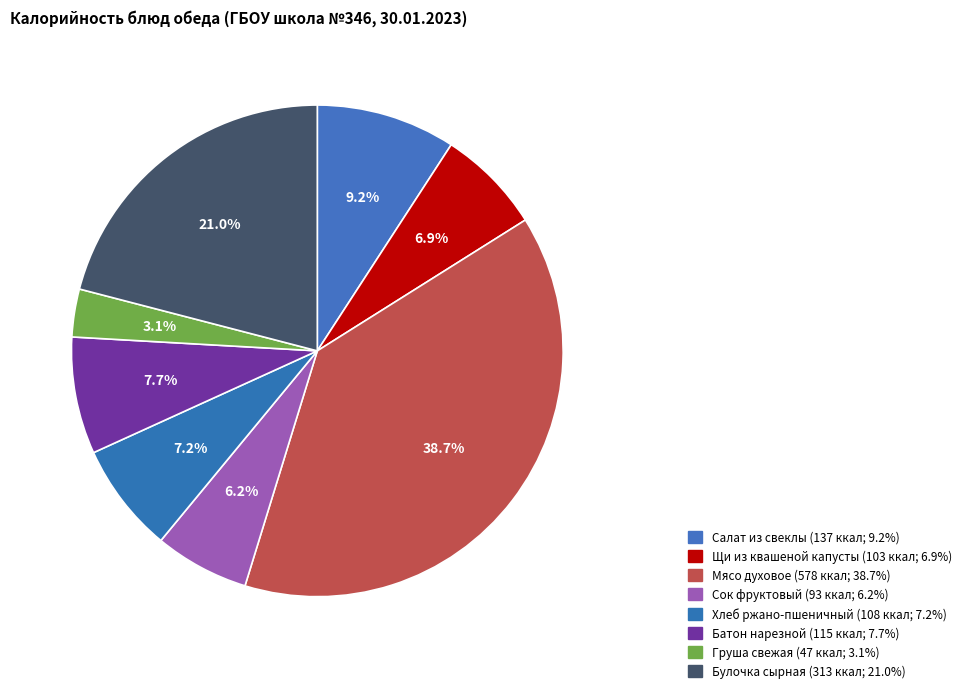

To the nearest percent, what is the difference between the Булочка сырная and Хлеб ржано-пшеничный slice percentages?

14%